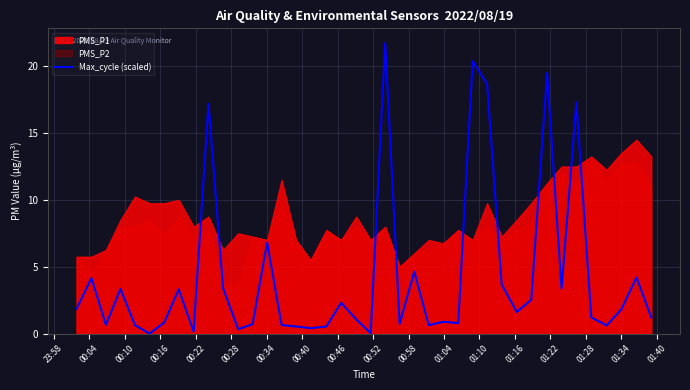

What is the highest value of the Max_cycle (scaled) series?

21.8